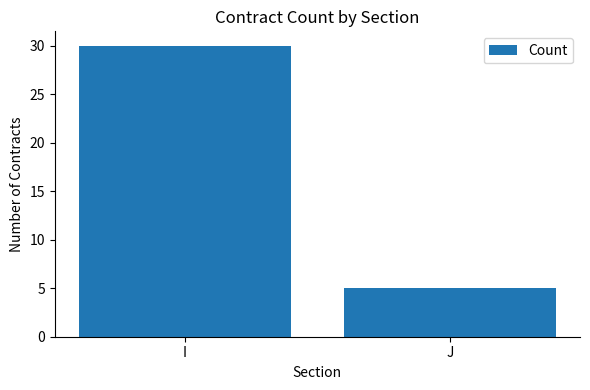

Reading right to left, extract all data points from this chart.

5	30